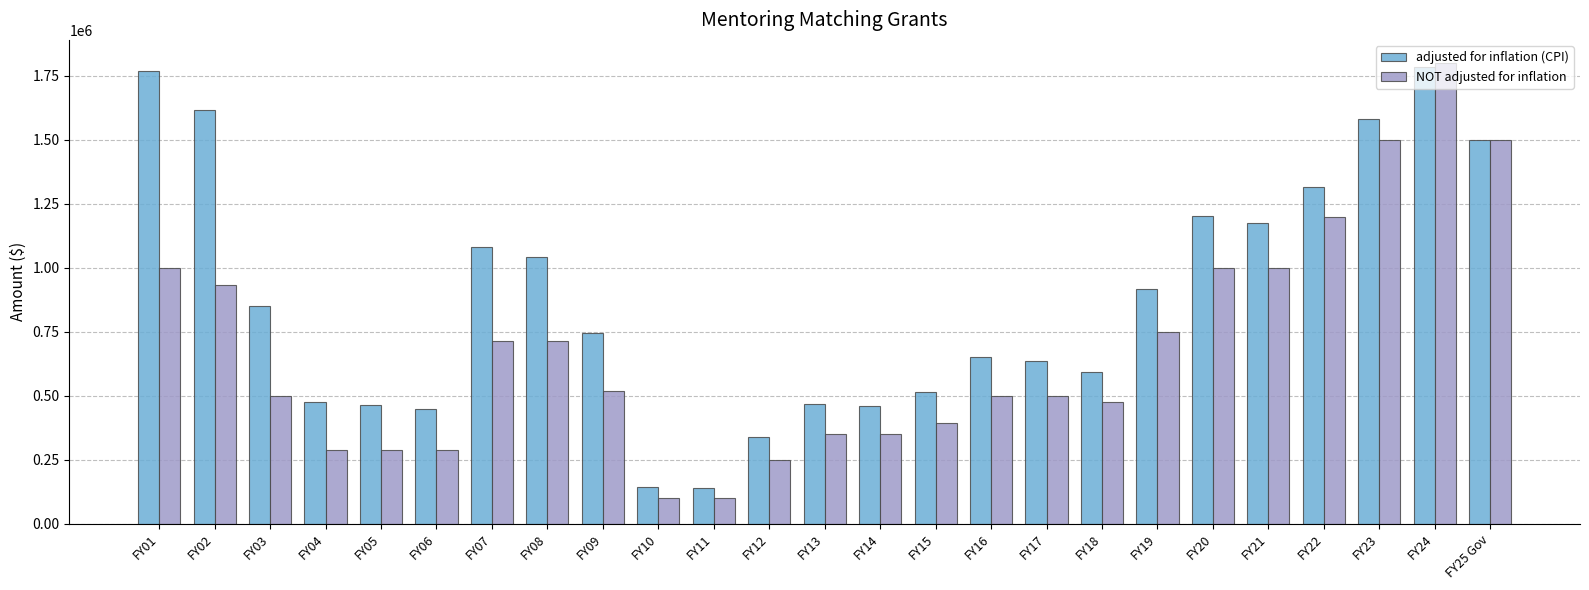

What is the spread (max minus min) of values at FY23?

79785